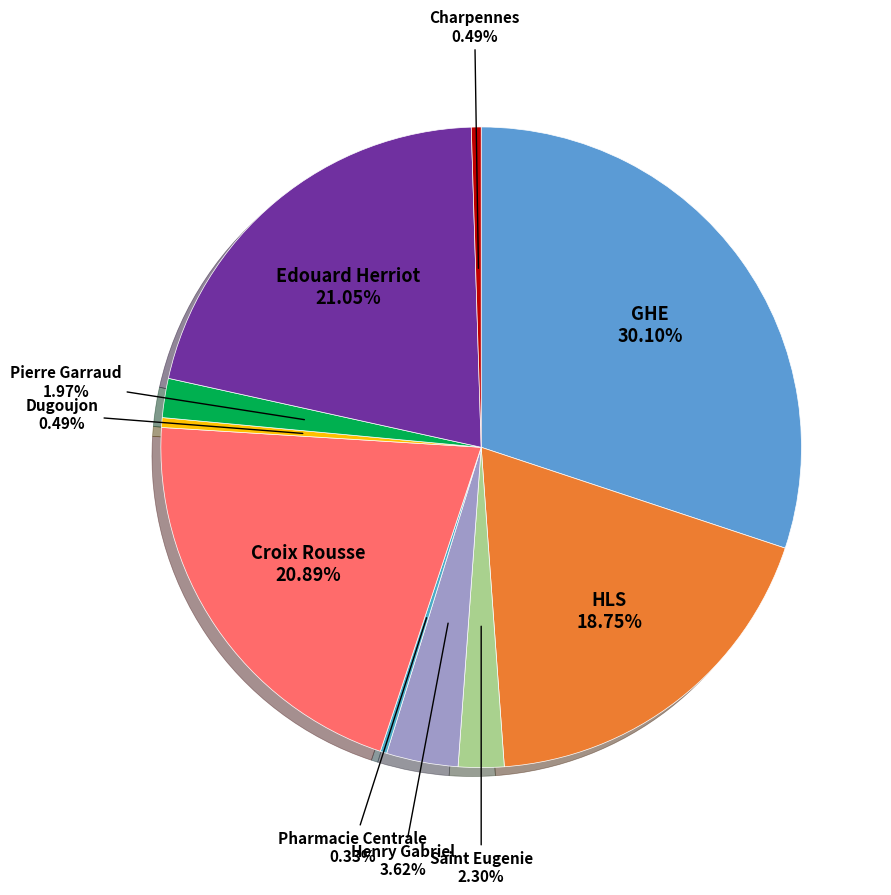

Which category has the biggest portion of the pie?

GHE